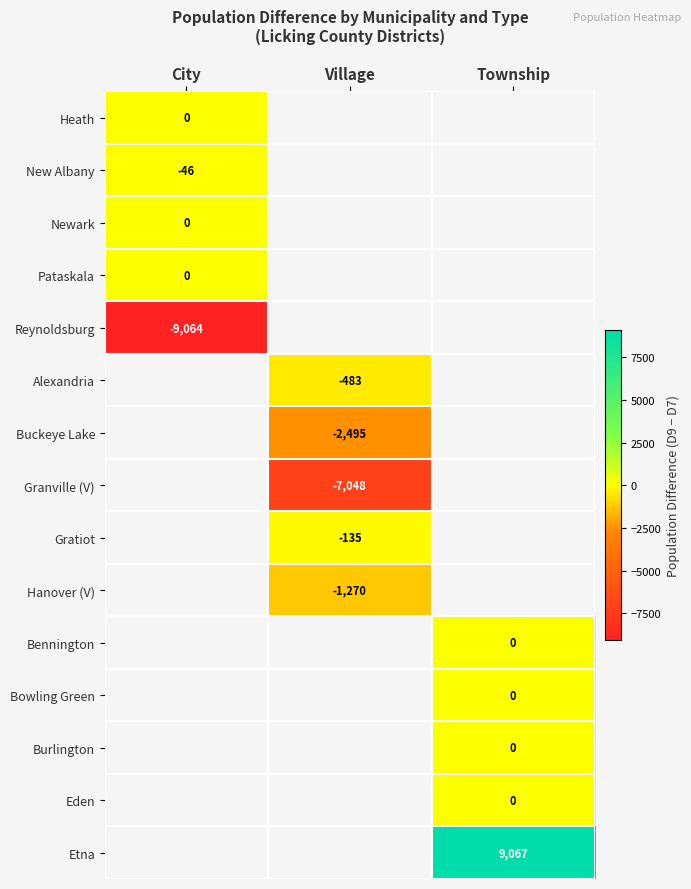

The value of Reynoldsburg at City is -16252. True or false?

False